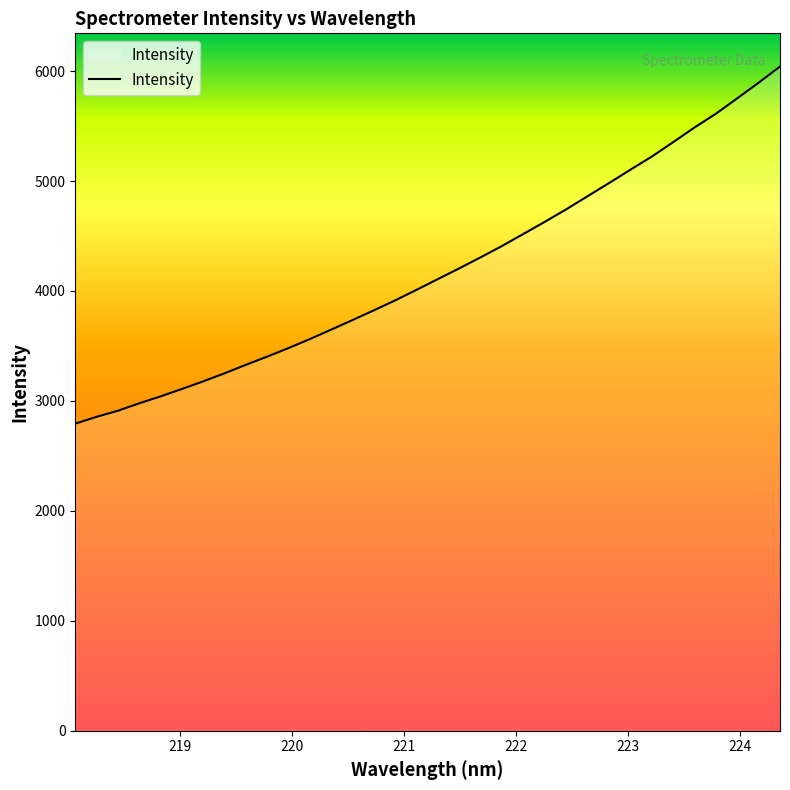

How many lines are shown in the chart?

1